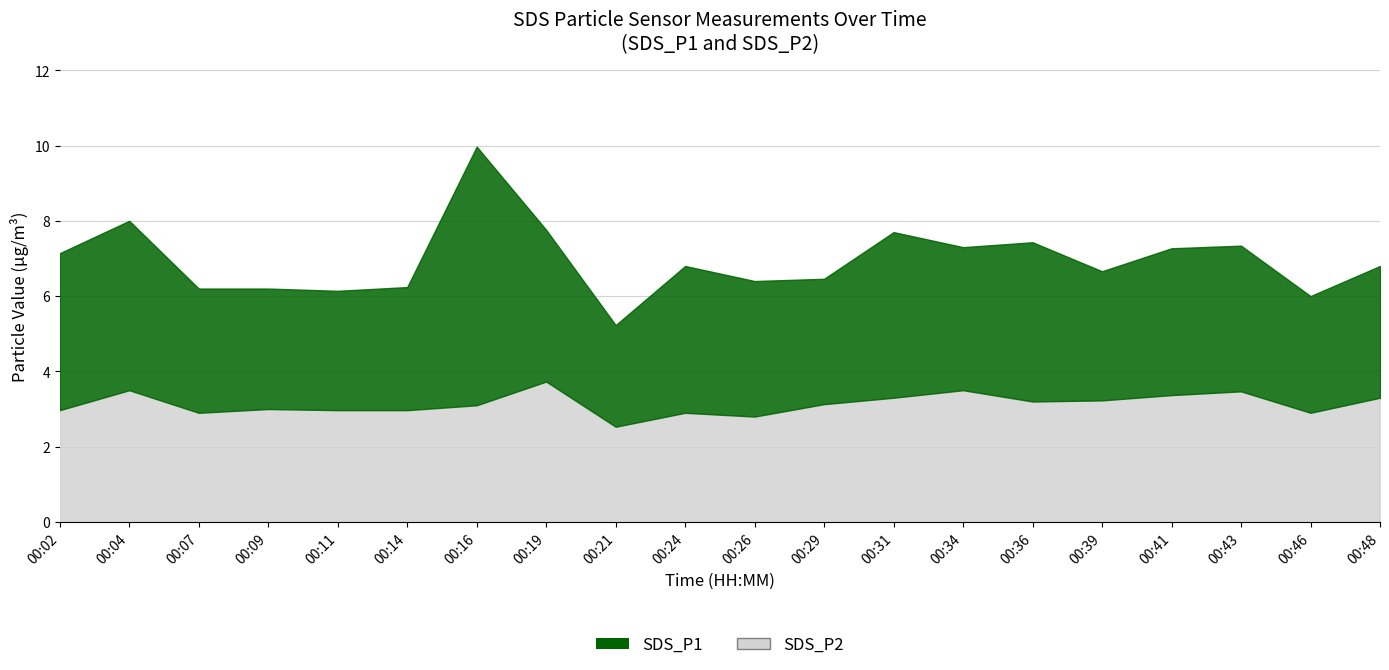

What is the average value of the SDS_P1 series?

3.8